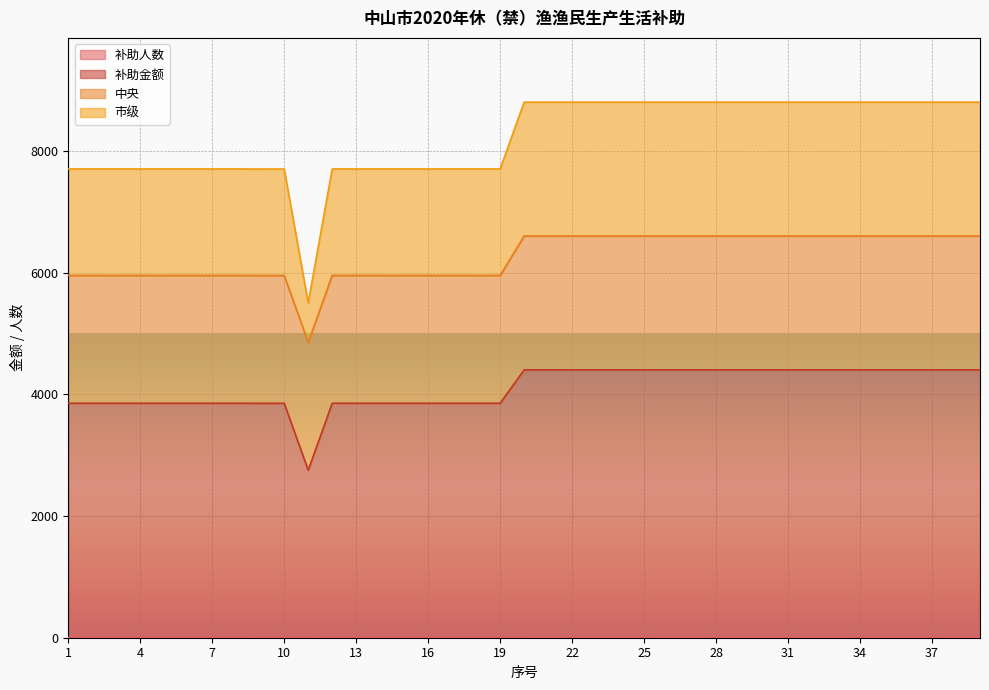

Does the chart display data point markers on the line(s)?

No